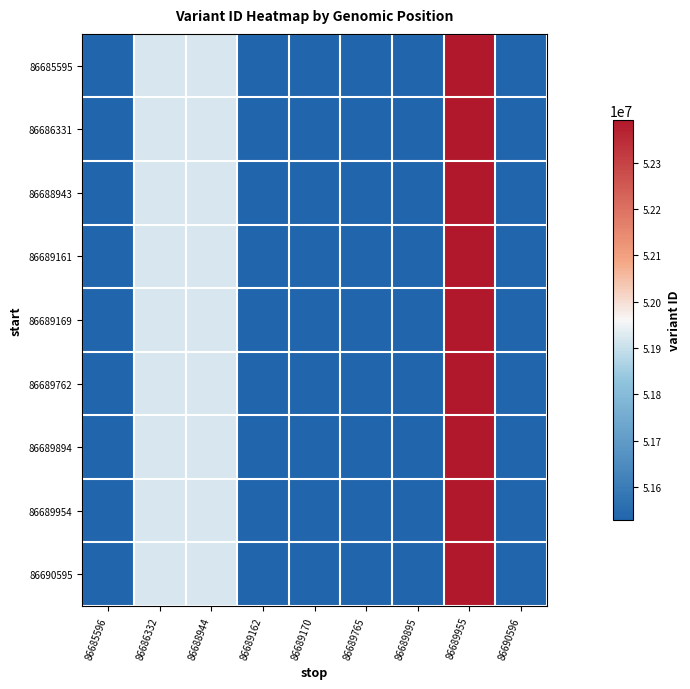

What is the total value across all series at 86690596?

463756455